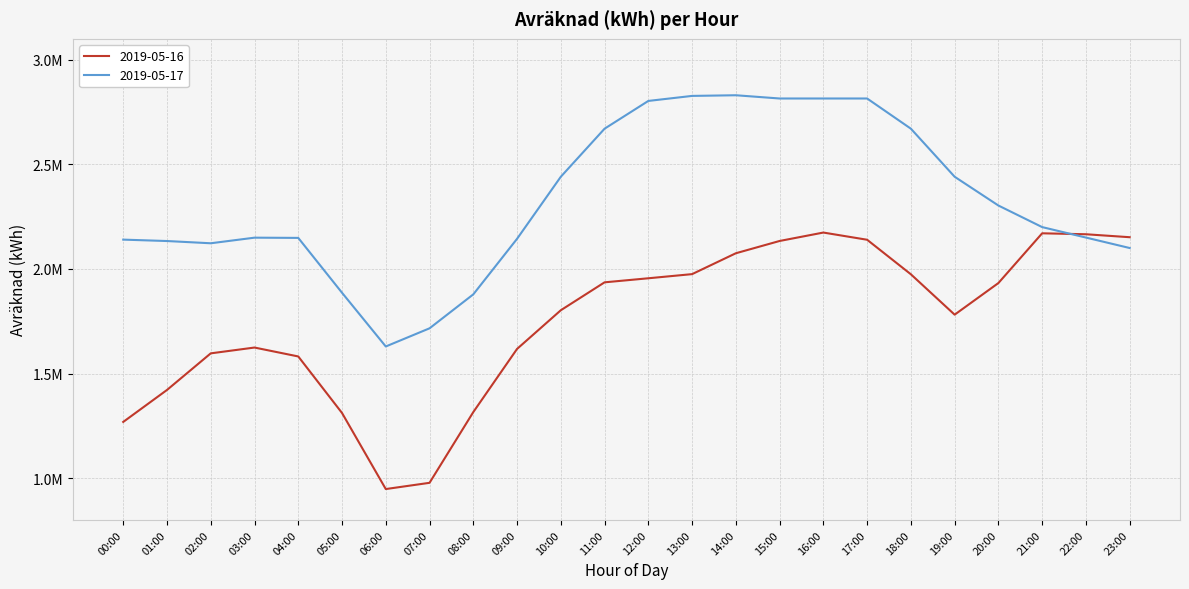

Is this an area chart (filled region under the line)?

No